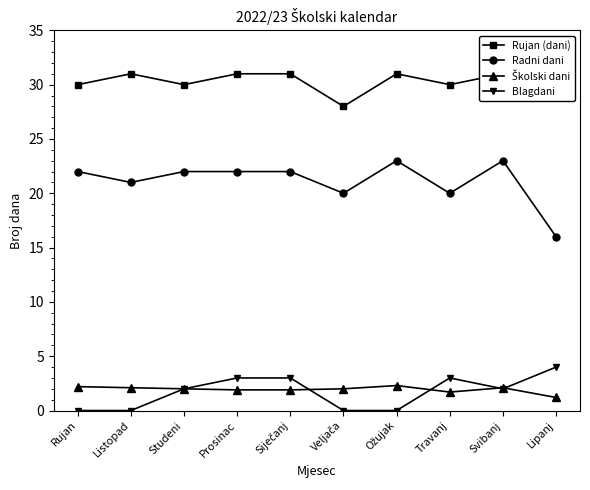

What is the highest value of the Rujan (dani) series?

31.0